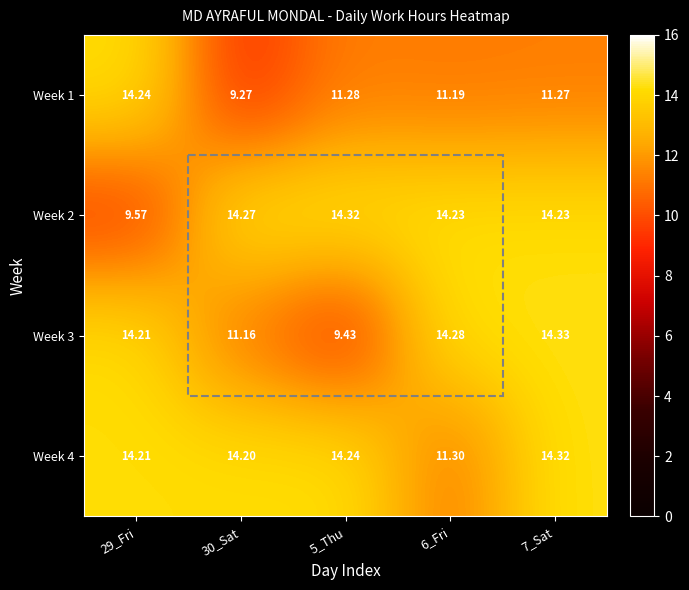

Is the value of Week 4 at 5_Thu greater than the value of Week 1 at 5_Thu?

Yes